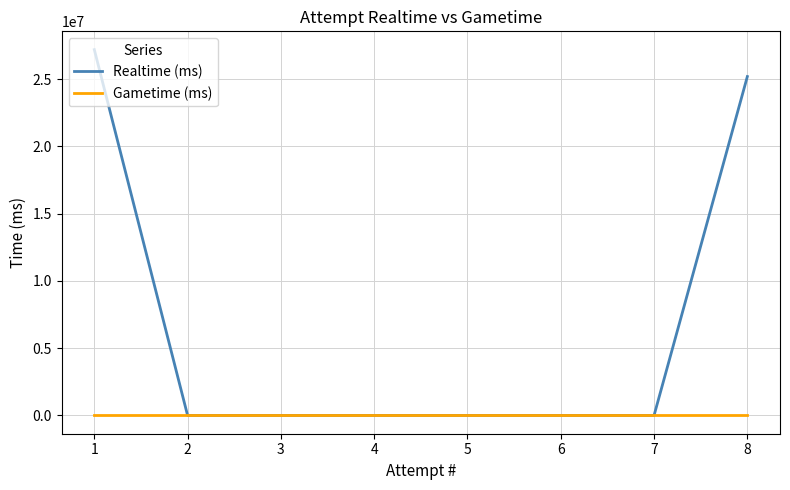

What is the greatest value displayed?

27200655